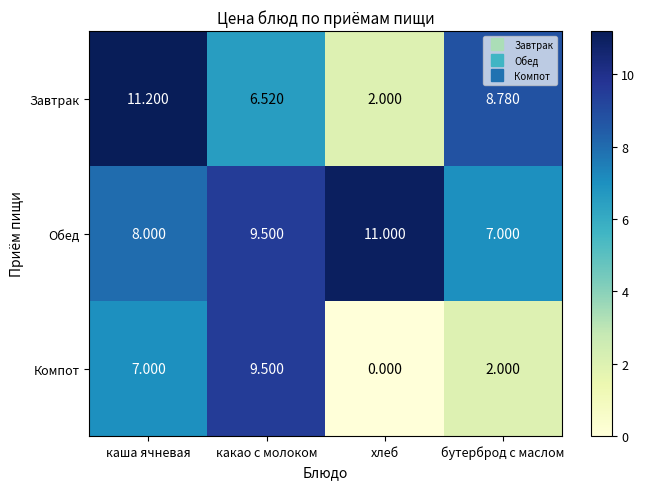

List the series in order of their overall mean, lowest first.

Компот, Завтрак, Обед